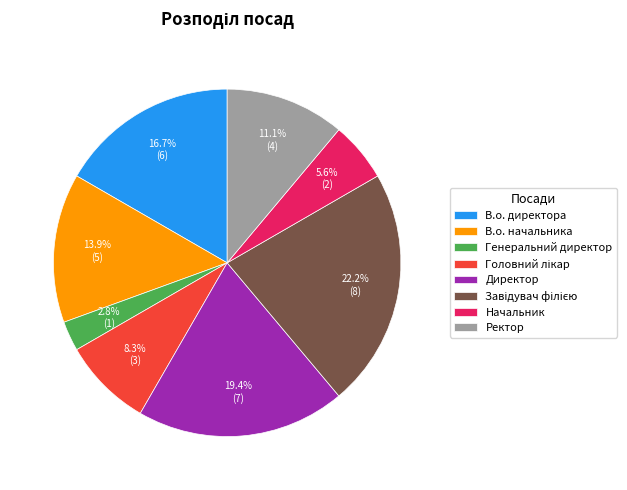

Does Генеральний директор represent more than half of the total?

No